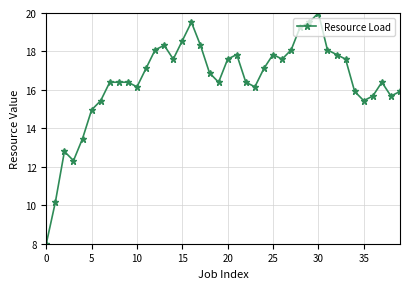

What is the value of the 9th point from the left?

16.4